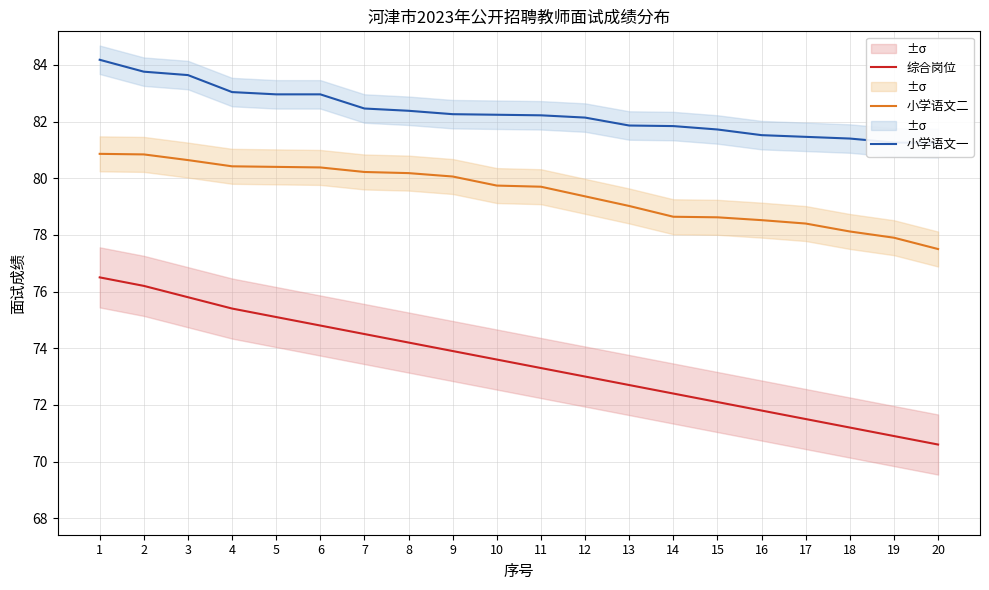

What is the sum of the 小学语文二 values at 1 and 19?

158.8